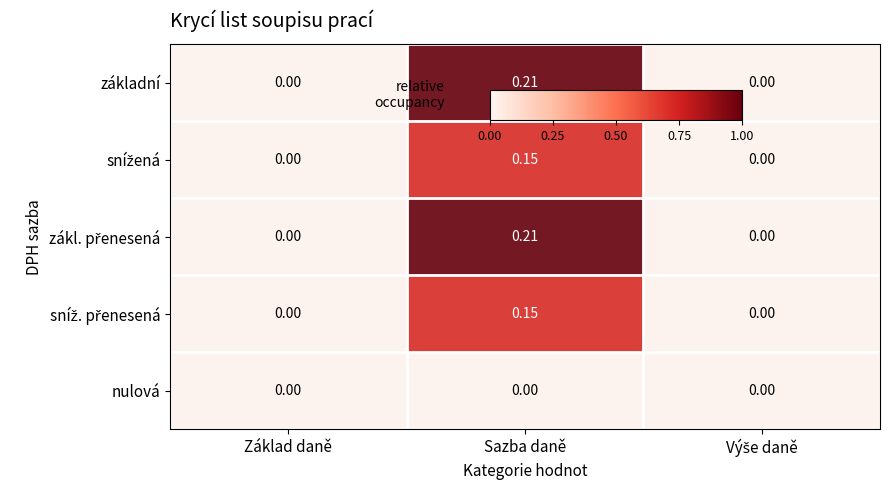

Which category has the highest value across all series?

Sazba daně